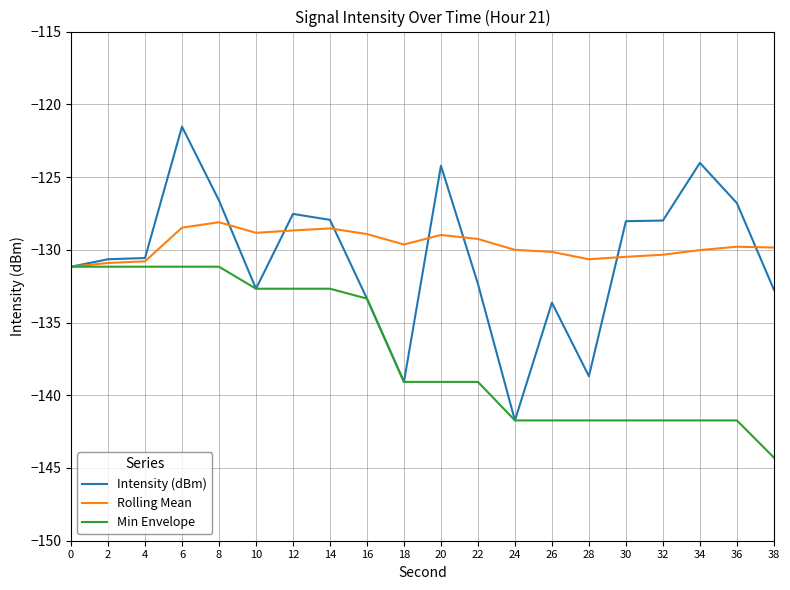

True or false: Intensity (dBm) has more than 0 points higher than both neighbors.

True